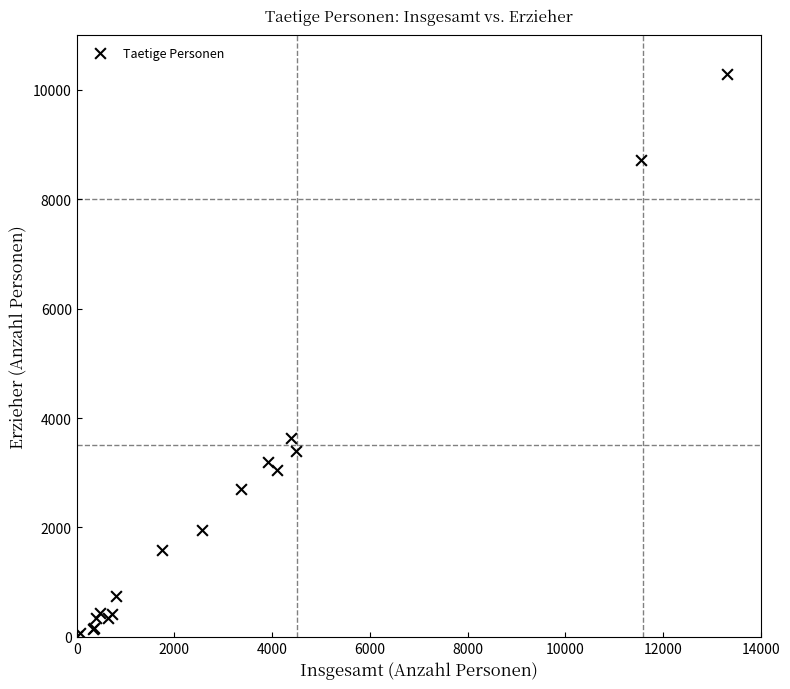

What Y value in the scatter plot is closest to 5153?

3634